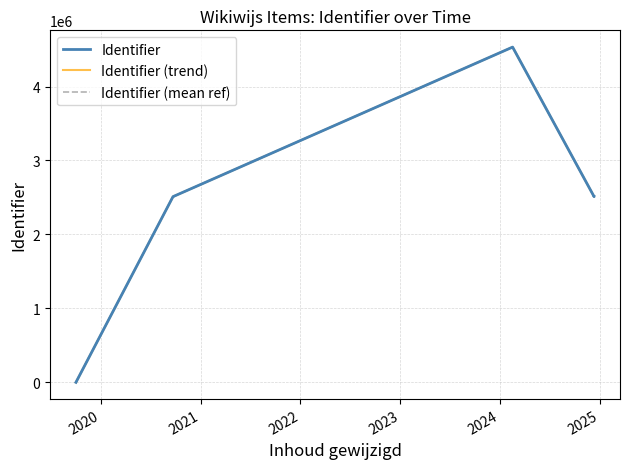

What are all the series names shown in the legend?

Identifier, Identifier (trend), Identifier (mean ref)